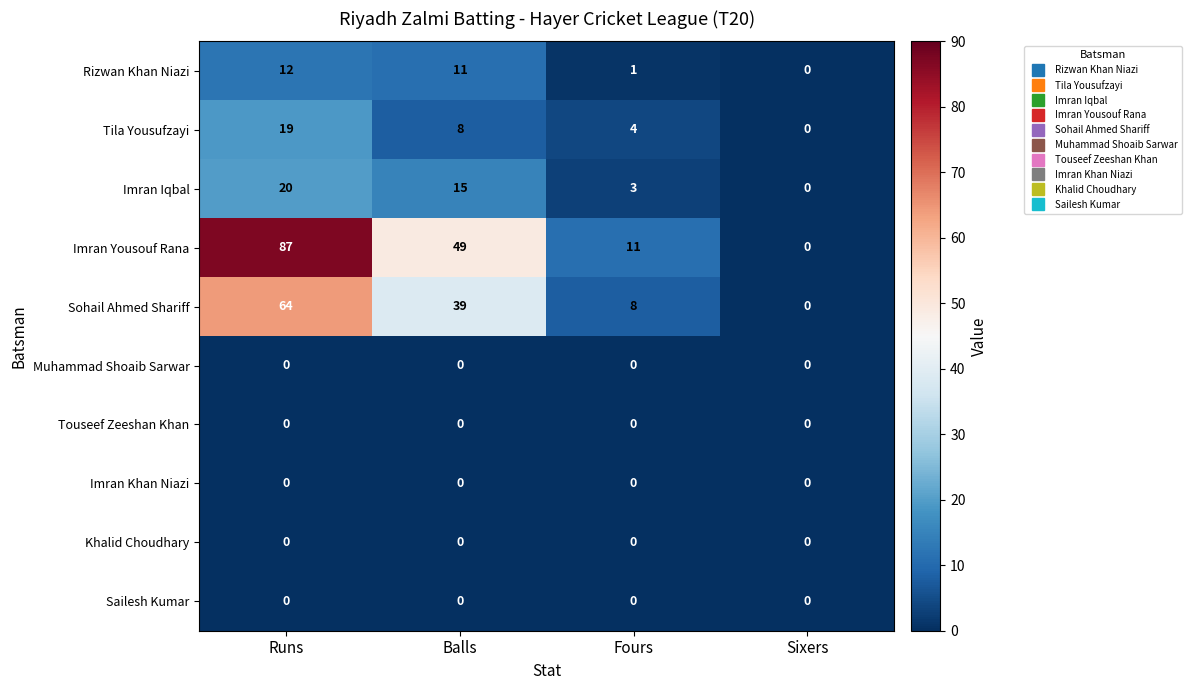

Read the Tila Yousufzayi value at Runs.

19